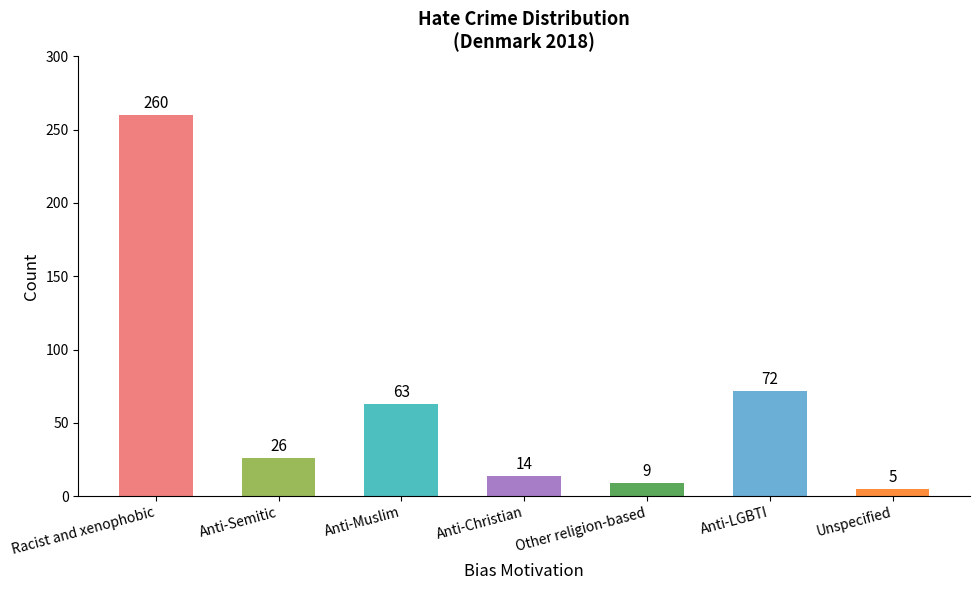

Rank the categories by value from lowest to highest.

Unspecified, Other religion-based, Anti-Christian, Anti-Semitic, Anti-Muslim, Anti-LGBTI, Racist and xenophobic